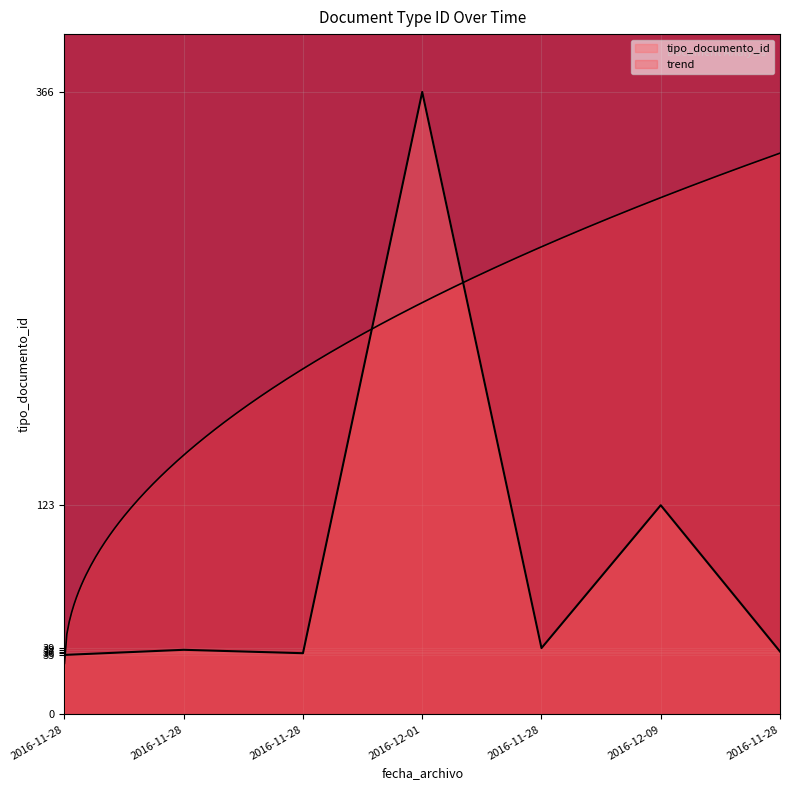

How many interior local peaks (higher than both neighbors) does the data have?

3